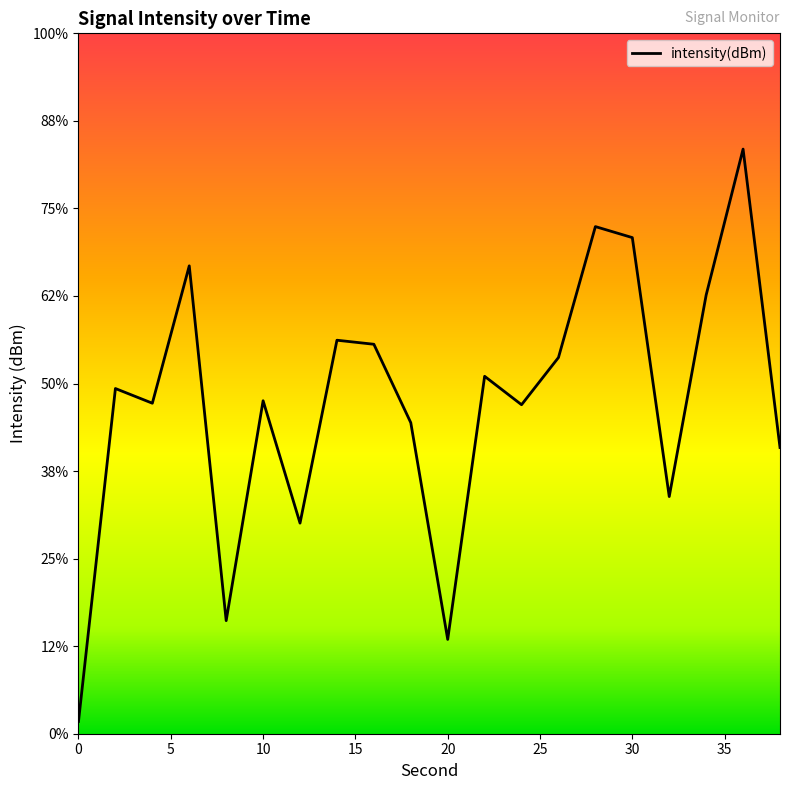

What is the difference between the values at 12 and 18?

1.1